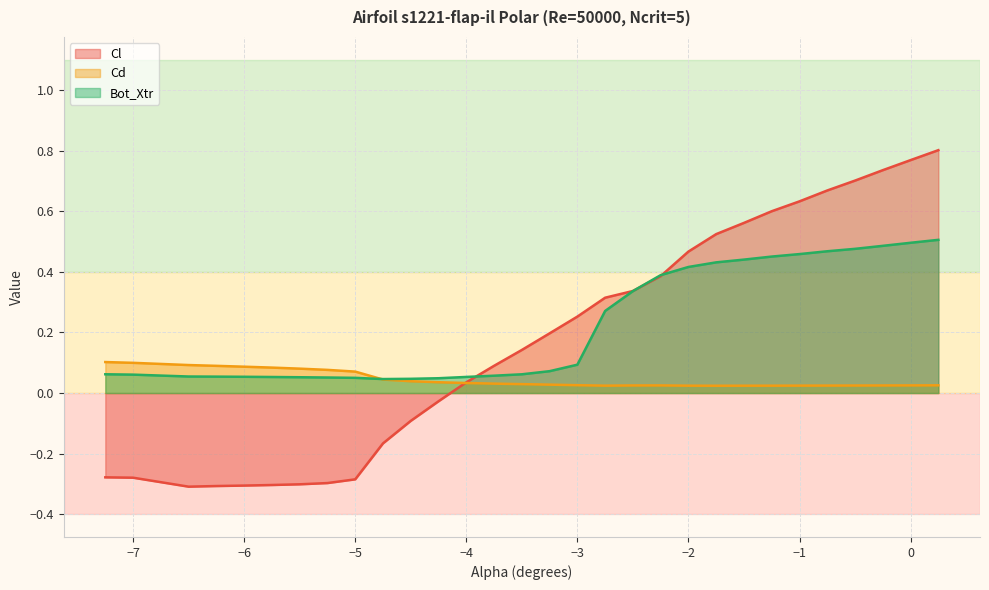

What is the total value across all series at -1.5?

1.0